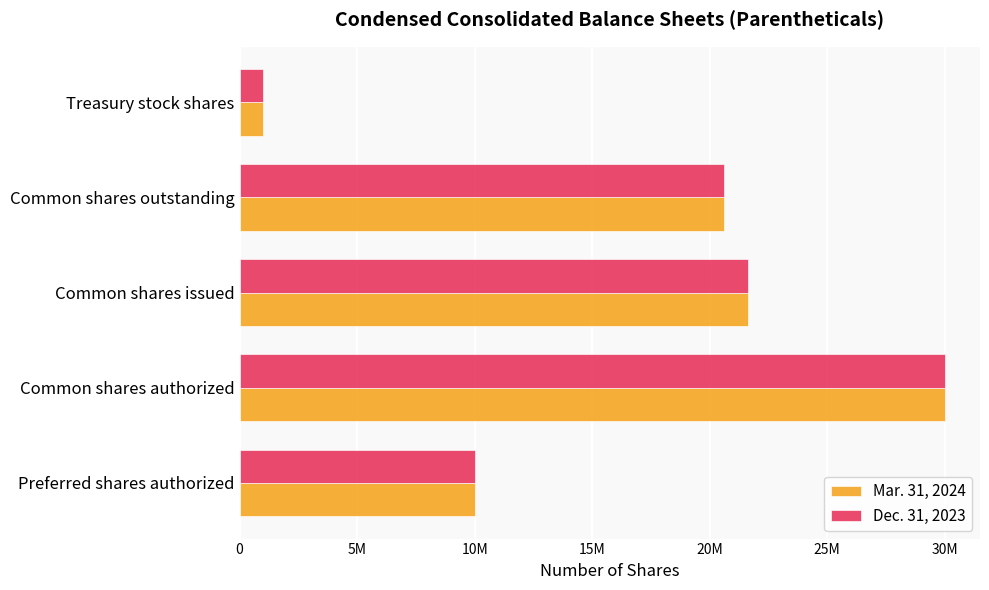

What is the average value of the Mar. 31, 2024 series?

16651472